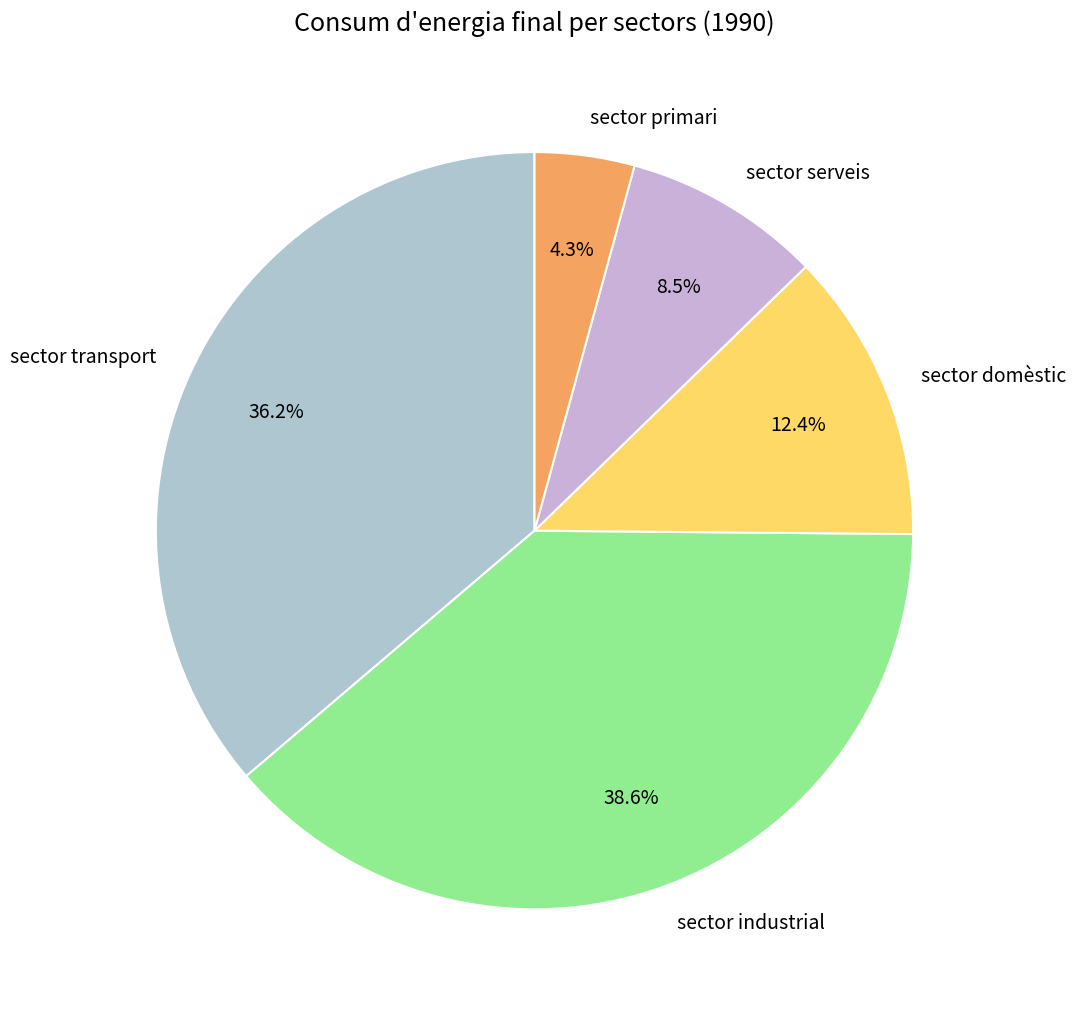

Does sector serveis represent more than half of the total?

No